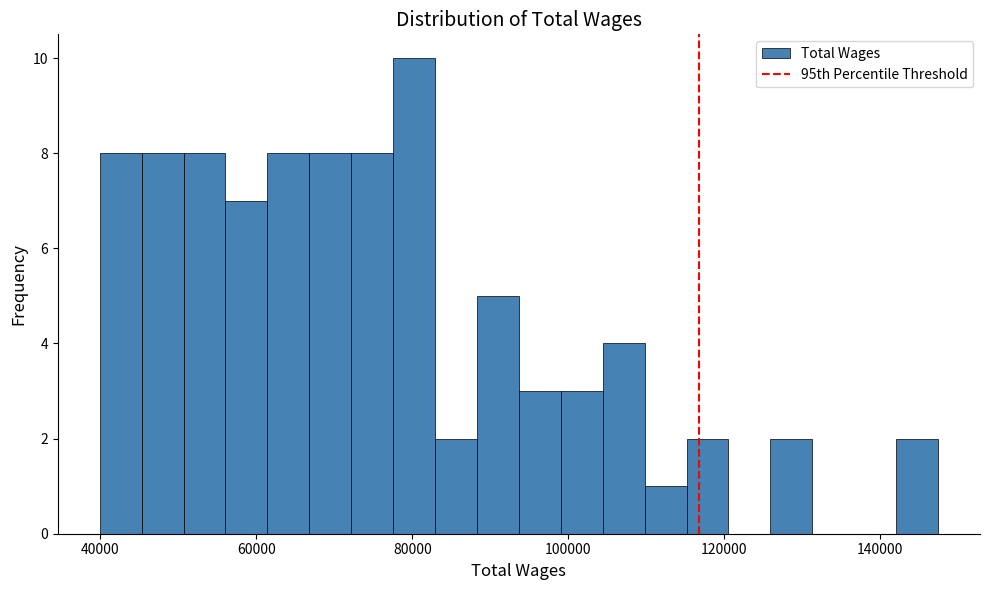

Around what value on the x-axis is the tallest bar? Give the approximate position of its centre, as read against the axis.

80000